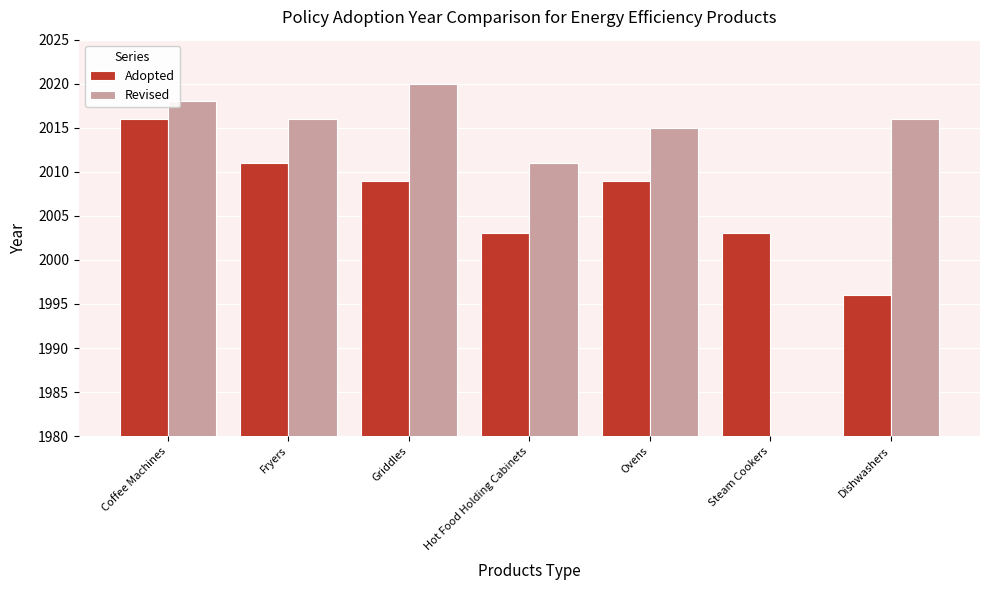

Rank the categories by Adopted value from highest to lowest.

Coffee Machines, Fryers, Griddles, Ovens, Hot Food Holding Cabinets, Steam Cookers, Dishwashers